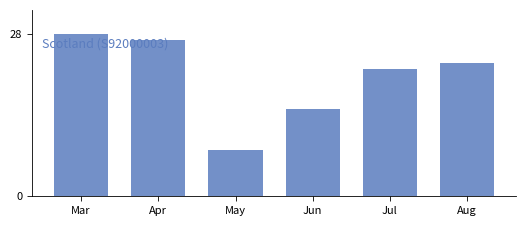

What is the value of the 4th bar from the left?

15